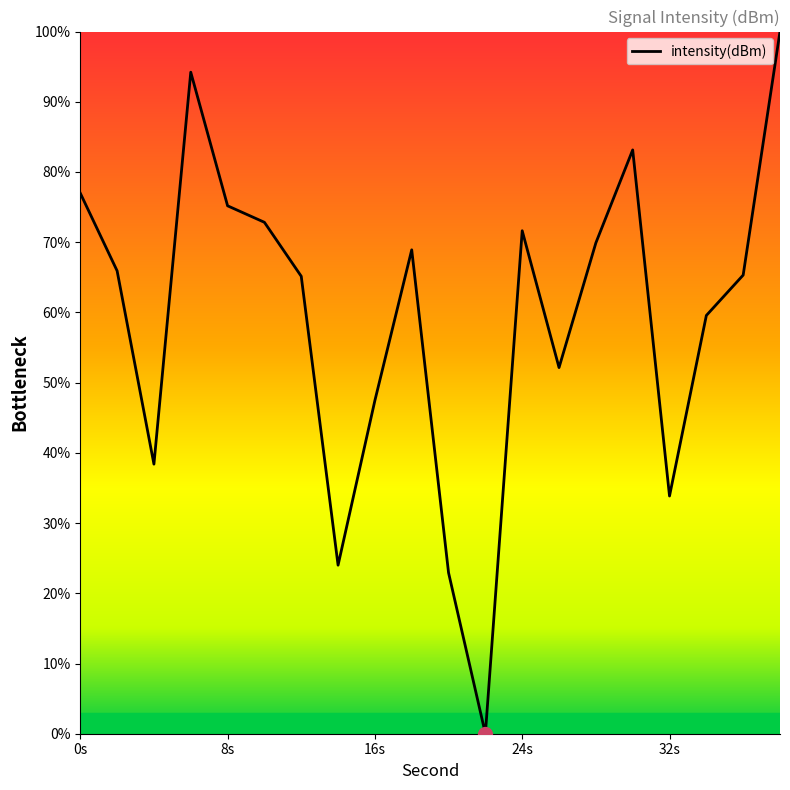

Is this an area chart (filled region under the line)?

No